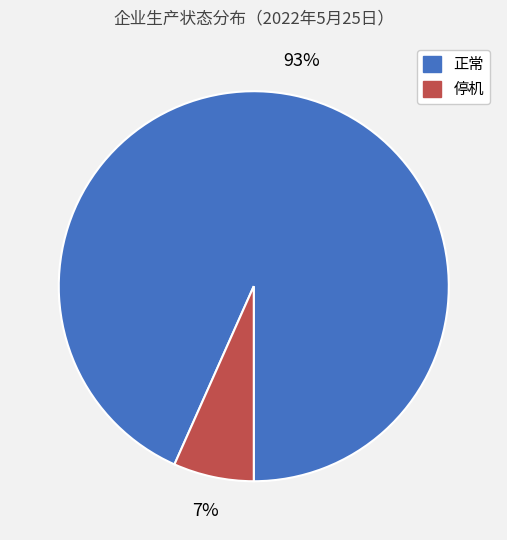

Is it true that 正常 is 93% of the pie?

True